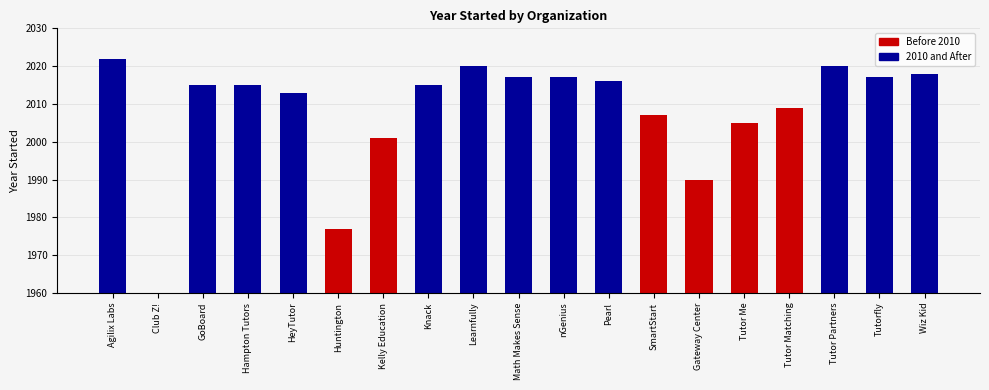

What is the label of the 18th bar from the left?

Tutorfly